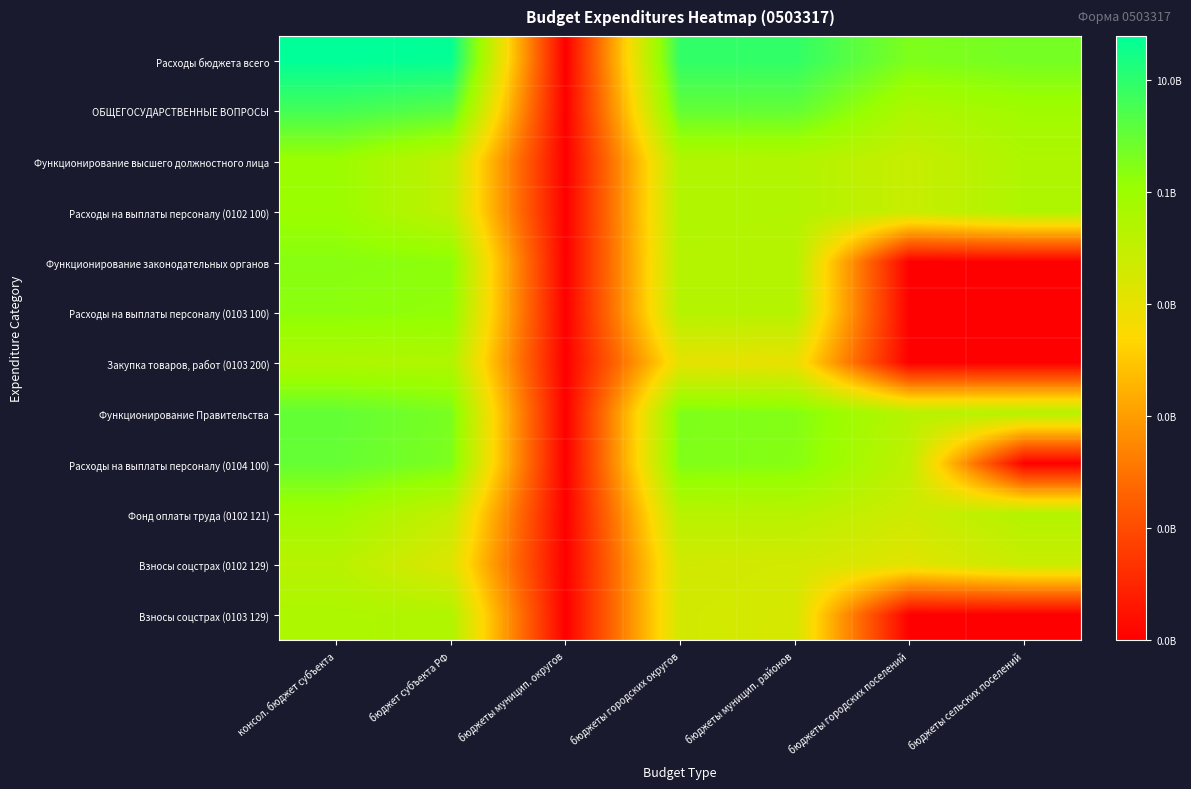

Between бюджеты городских округов and консол. бюджет субъекта, which is larger?

консол. бюджет субъекта